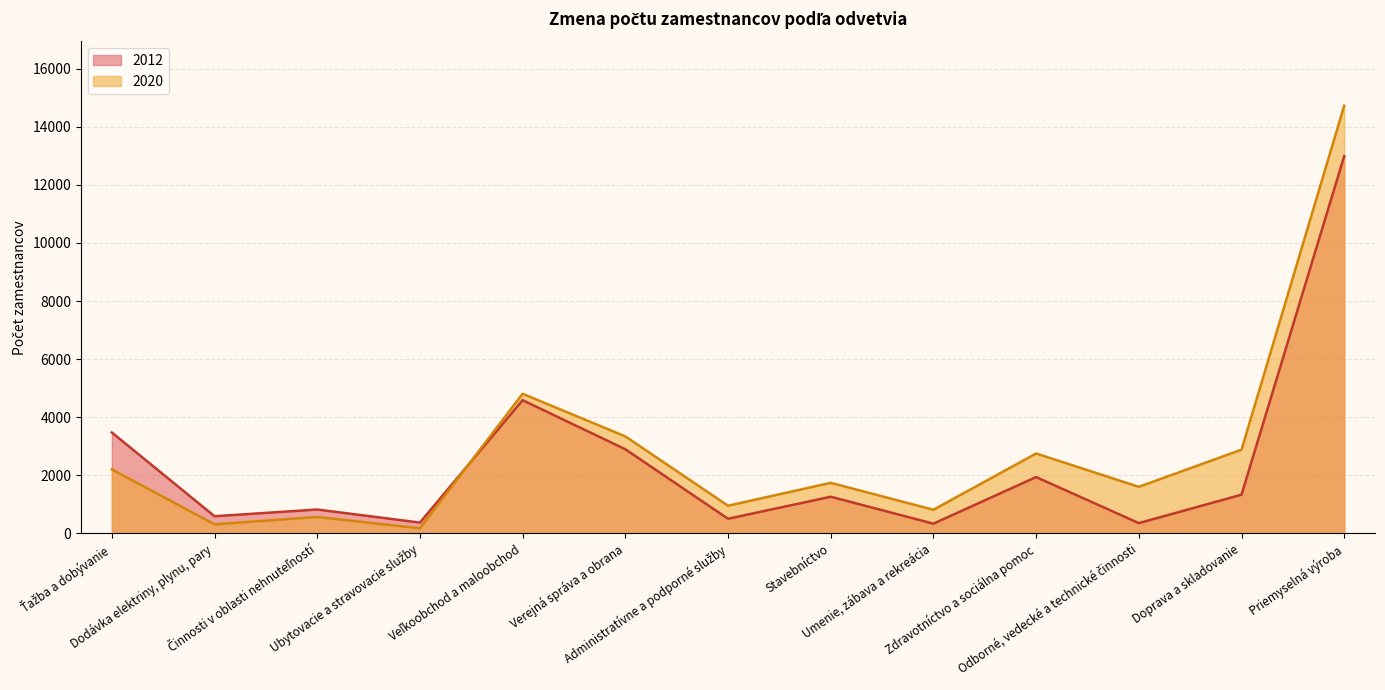

In 2012, how many points are higher than both neighbors (excluding endpoints)?

4